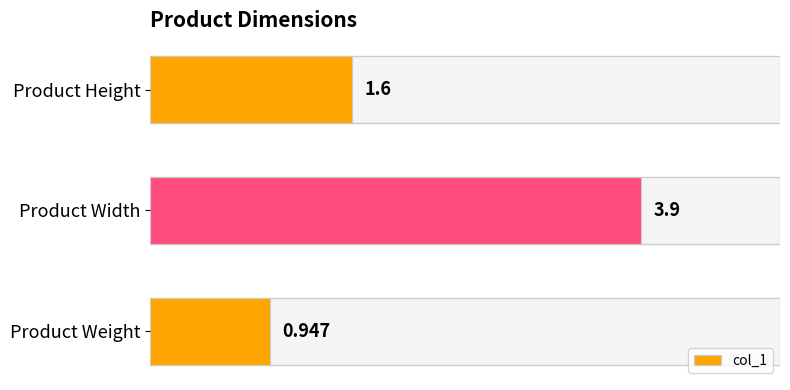

Are the bars horizontal?

Yes